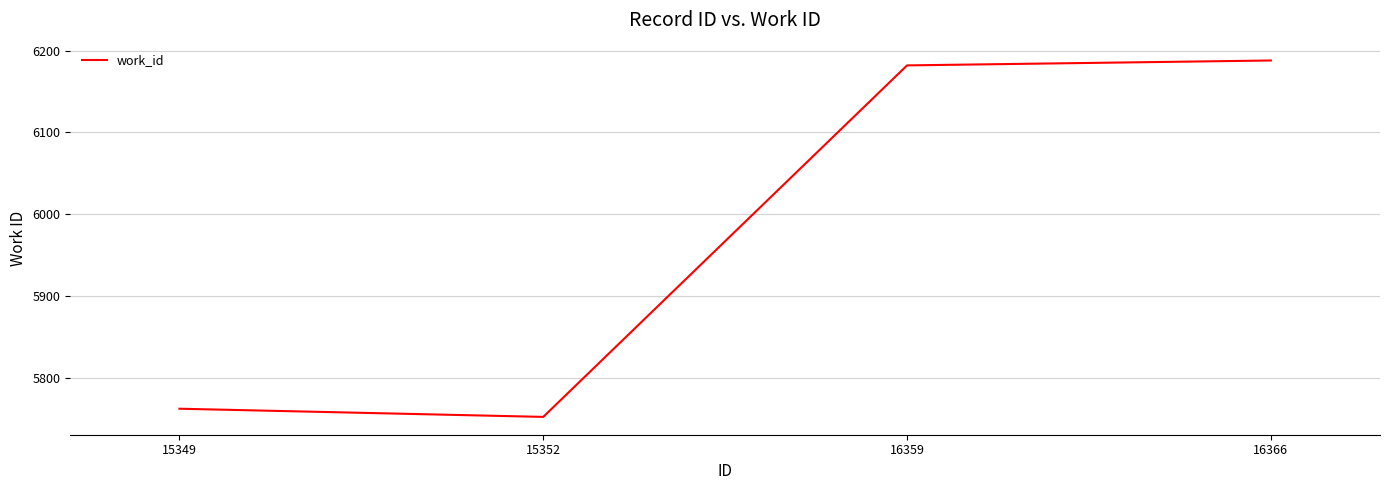

Rank the categories by value from highest to lowest.

16366, 16359, 15349, 15352